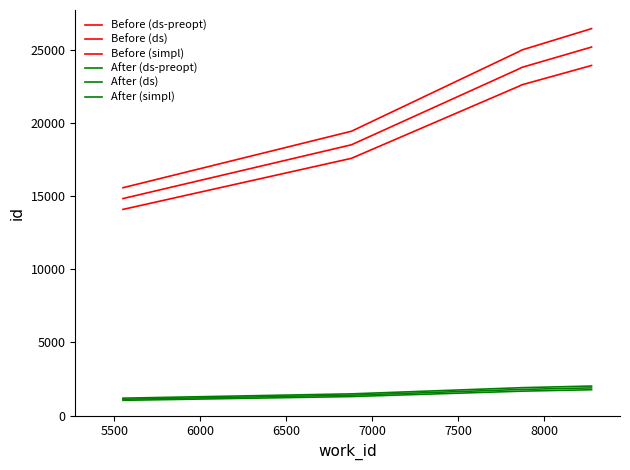

Reading left to right, extract all data points from this chart.

Before (ds-preopt): 15571.5	19430.2	24891.3	24983.7	26423.2	26448.5
Before (ds): 14830.0	18505.0	23706.0	23794.0	25165.0	25189.0
Before (simpl): 14088.5	17579.8	22520.7	22604.3	23906.8	23929.5
After (ds-preopt): 1186.4	1480.4	1896.5	1903.5	2013.2	2015.1
After (ds): 1112.2	1387.9	1778.0	1784.5	1887.4	1889.2
After (simpl): 1038.1	1295.4	1659.4	1665.6	1761.6	1763.2